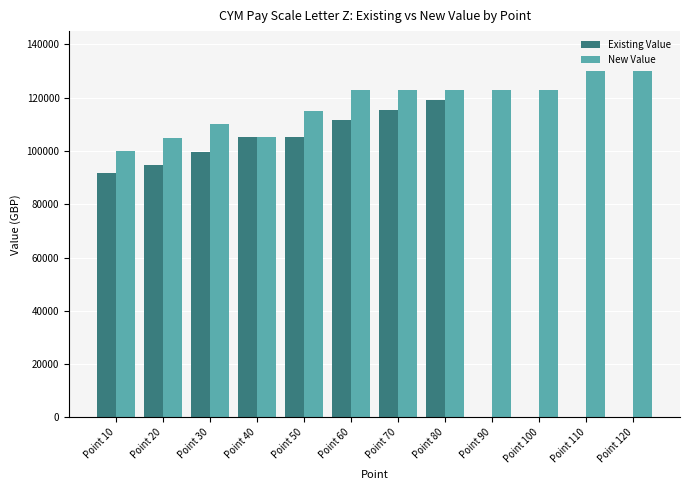

At which label is Existing Value closest to 59539?

Point 10